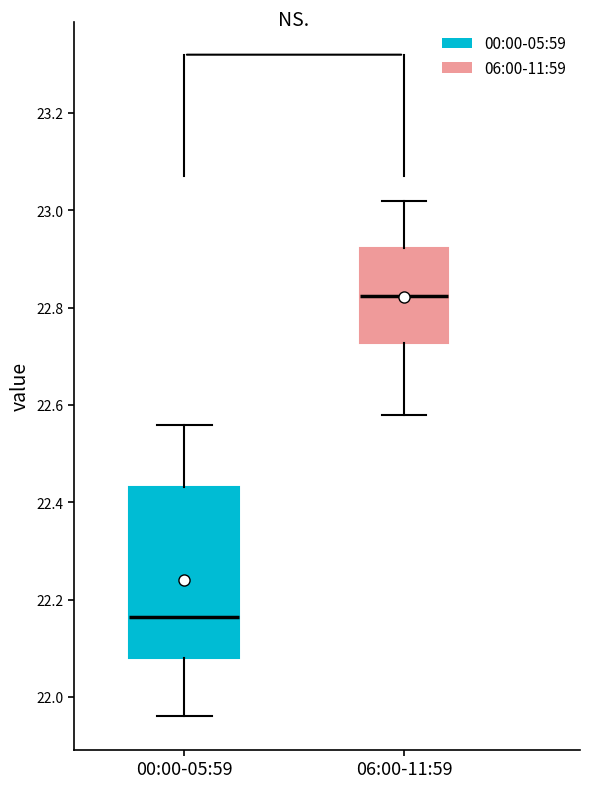

Reading left to right, read every box against the y-axis: the position of its median line, the range the box covers, and the ends of its whiskers. The values are not printed on the chart, so give them approximately, as read against the axis.

00:00-05:59: median 22.16, box 22.08 to 22.44, whiskers 21.96 to 22.56
06:00-11:59: median 22.82, box 22.72 to 22.92, whiskers 22.58 to 23.02